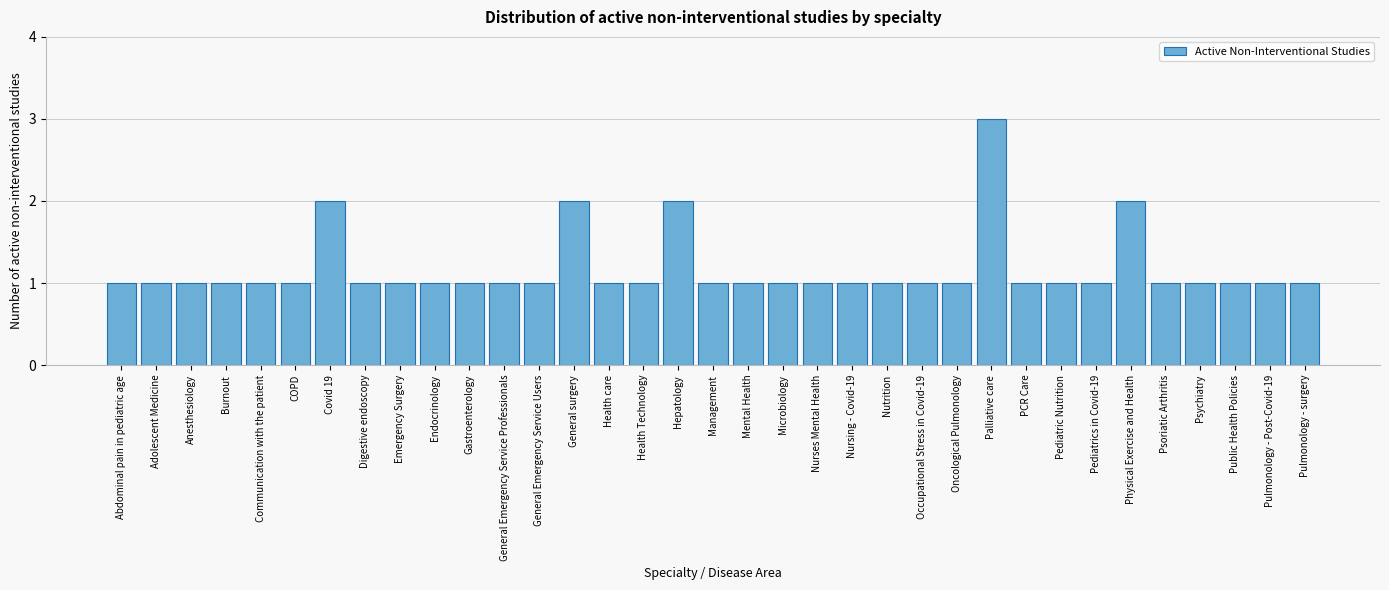

The chart shows a value of 1 at Abdominal pain in pediatric age. True or false?

True